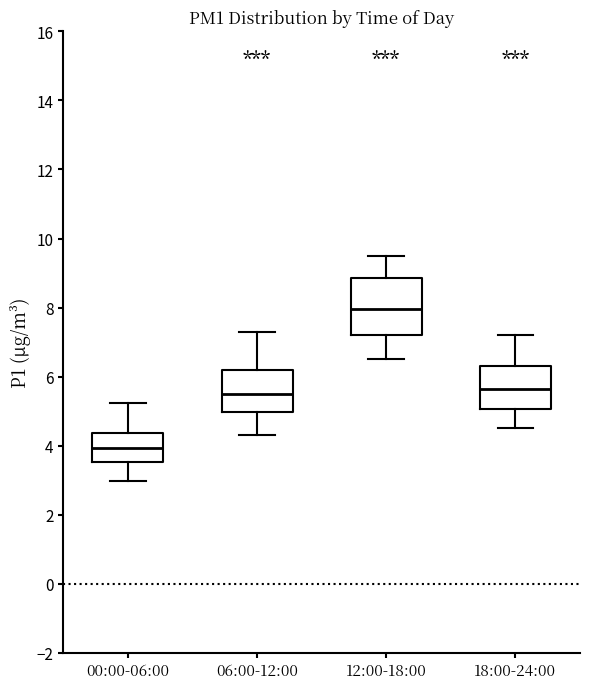

Reading left to right, transcribe this box plot: for each box, give where its median line is, the range the box spans, and where its two whiskers end, as read against the y-axis. The values are not printed on the chart, so give them approximately, as read against the axis.

00:00-06:00: median 4.0, box 3.6 to 4.4, whiskers 3.0 to 5.2
06:00-12:00: median 5.6, box 5.0 to 6.2, whiskers 4.4 to 7.4
12:00-18:00: median 8.0, box 7.2 to 8.8, whiskers 6.6 to 9.6
18:00-24:00: median 5.6, box 5.0 to 6.4, whiskers 4.6 to 7.2